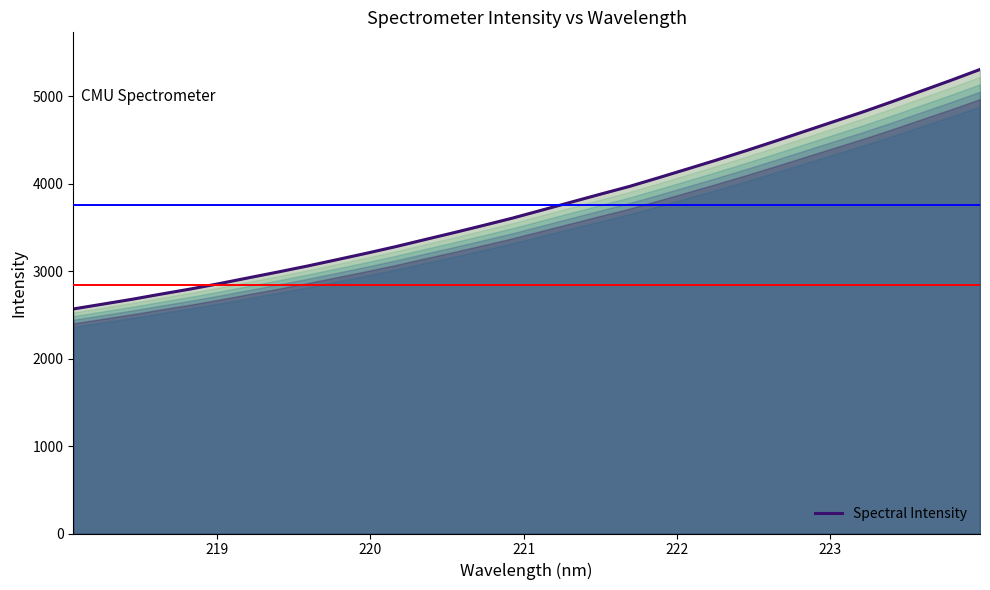

What is the maximum value shown in the chart?

5308.2